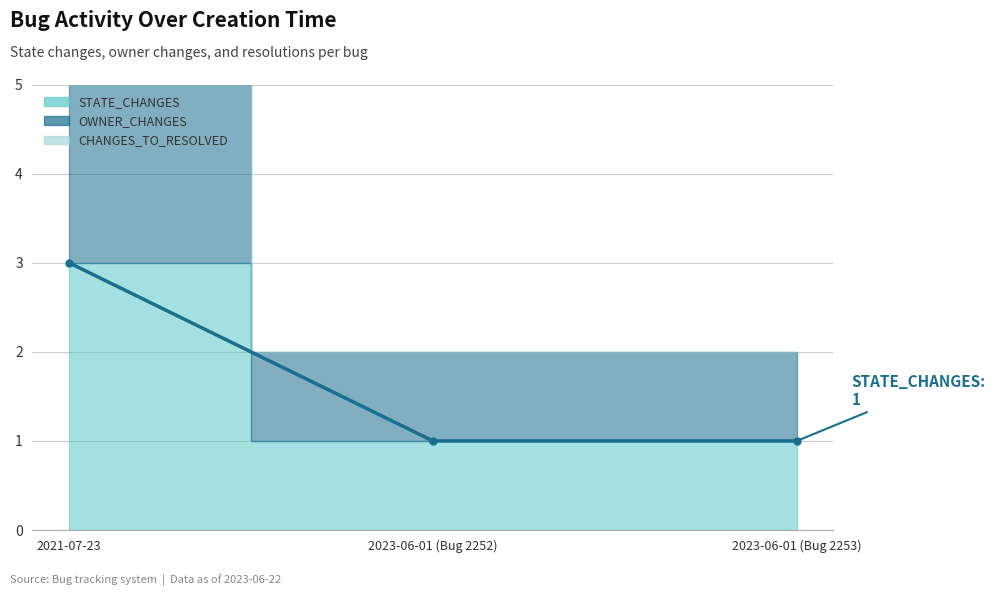

What is the greatest value displayed?

3